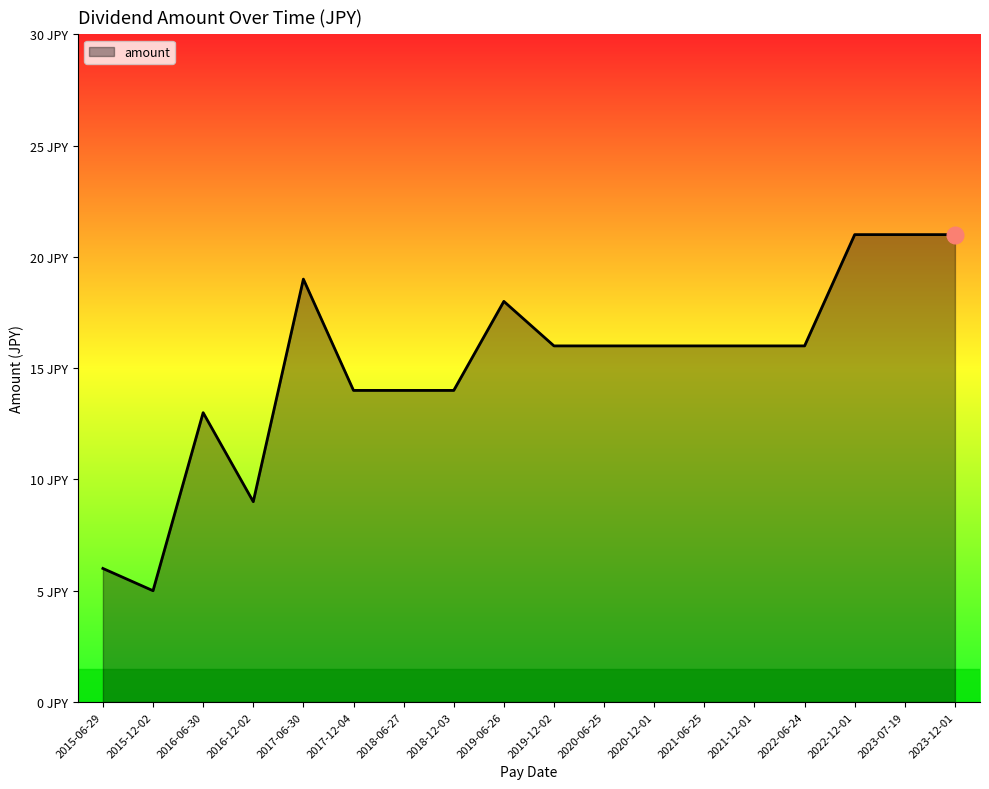

Does the chart display data point markers on the line(s)?

No